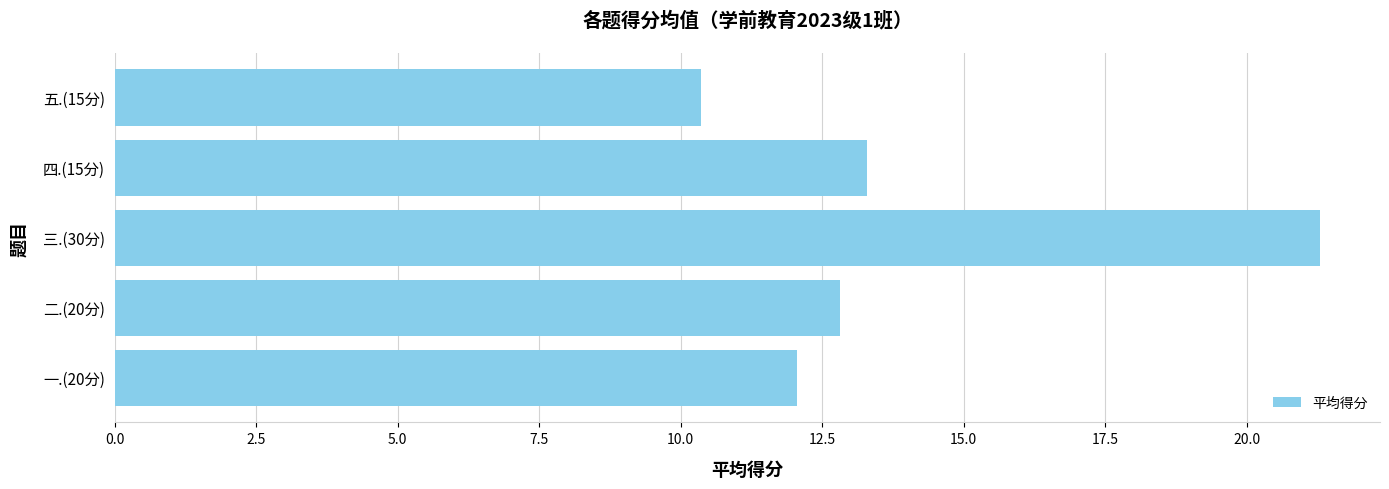

What is the sum of all values?

69.8